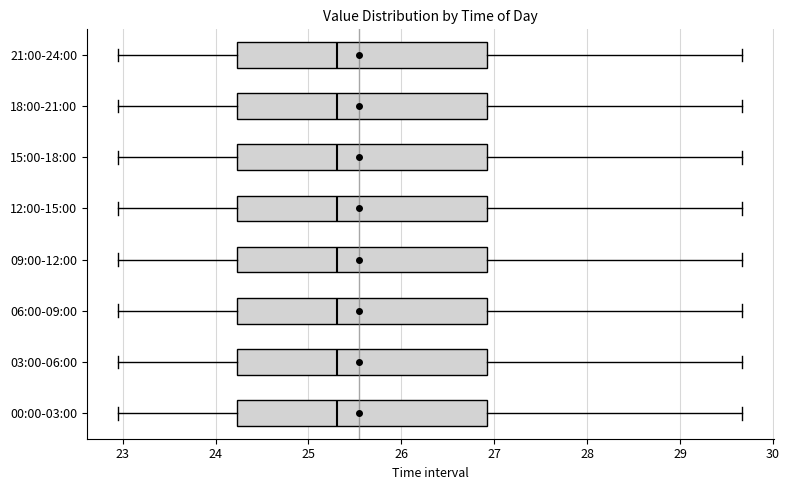

Reading bottom to top, transcribe this box plot: for each box, give where its median line is, the range the box spans, and where its two whiskers end, as read against the x-axis. The values are not printed on the chart, so give them approximately, as read against the axis.

00:00-03:00: median 25.3, box 24.2 to 26.9, whiskers 23.0 to 29.7
03:00-06:00: median 25.3, box 24.2 to 26.9, whiskers 23.0 to 29.7
06:00-09:00: median 25.3, box 24.2 to 26.9, whiskers 23.0 to 29.7
09:00-12:00: median 25.3, box 24.2 to 26.9, whiskers 23.0 to 29.7
12:00-15:00: median 25.3, box 24.2 to 26.9, whiskers 23.0 to 29.7
15:00-18:00: median 25.3, box 24.2 to 26.9, whiskers 23.0 to 29.7
18:00-21:00: median 25.3, box 24.2 to 26.9, whiskers 23.0 to 29.7
21:00-24:00: median 25.3, box 24.2 to 26.9, whiskers 23.0 to 29.7